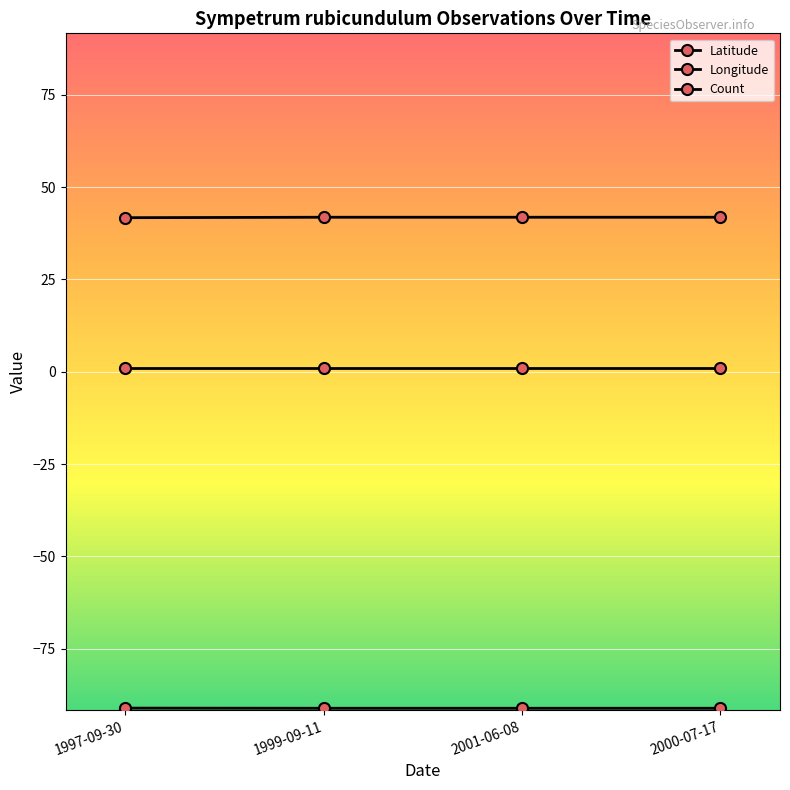

What is the sum of the Latitude values at 1999-09-11 and 2000-07-17?

83.7